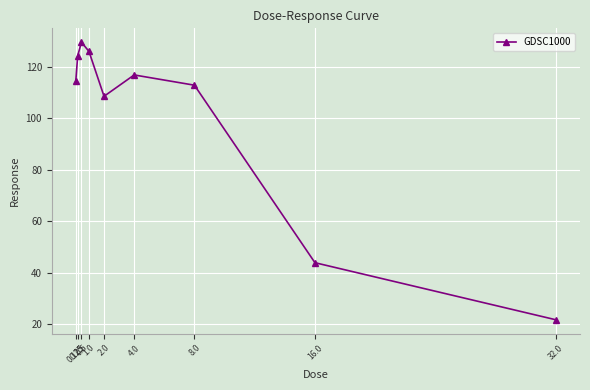

How many lines are shown in the chart?

1